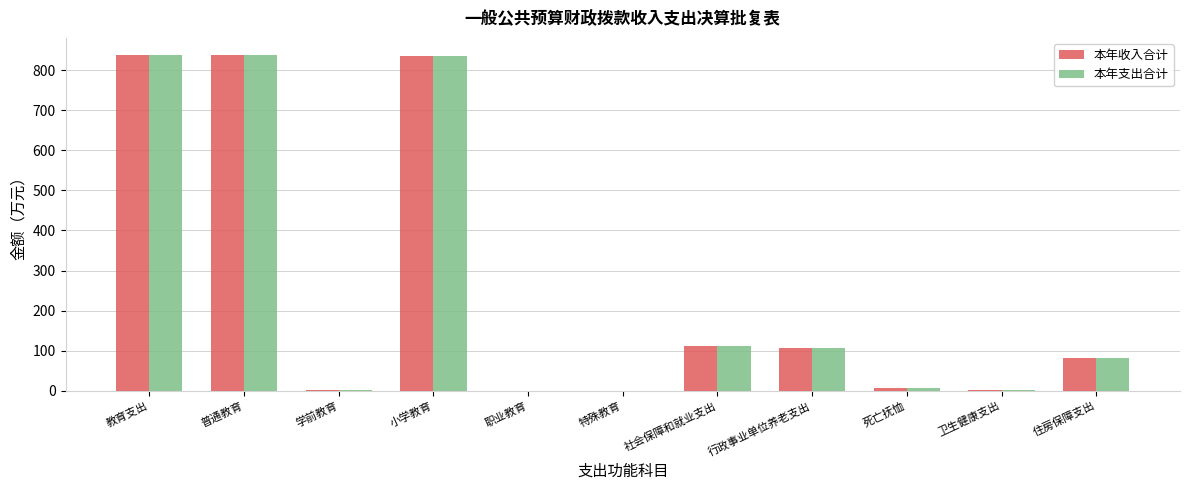

The value of 本年支出合计 at 普通教育 is 432.1. True or false?

False